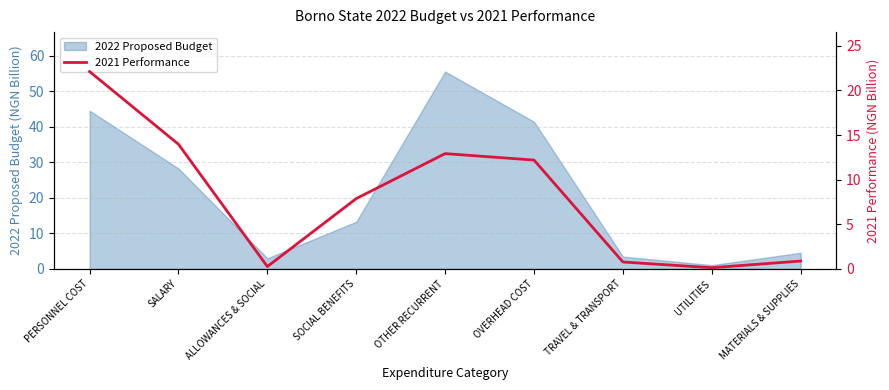

Which label corresponds to the smallest value in the chart?

UTILITIES